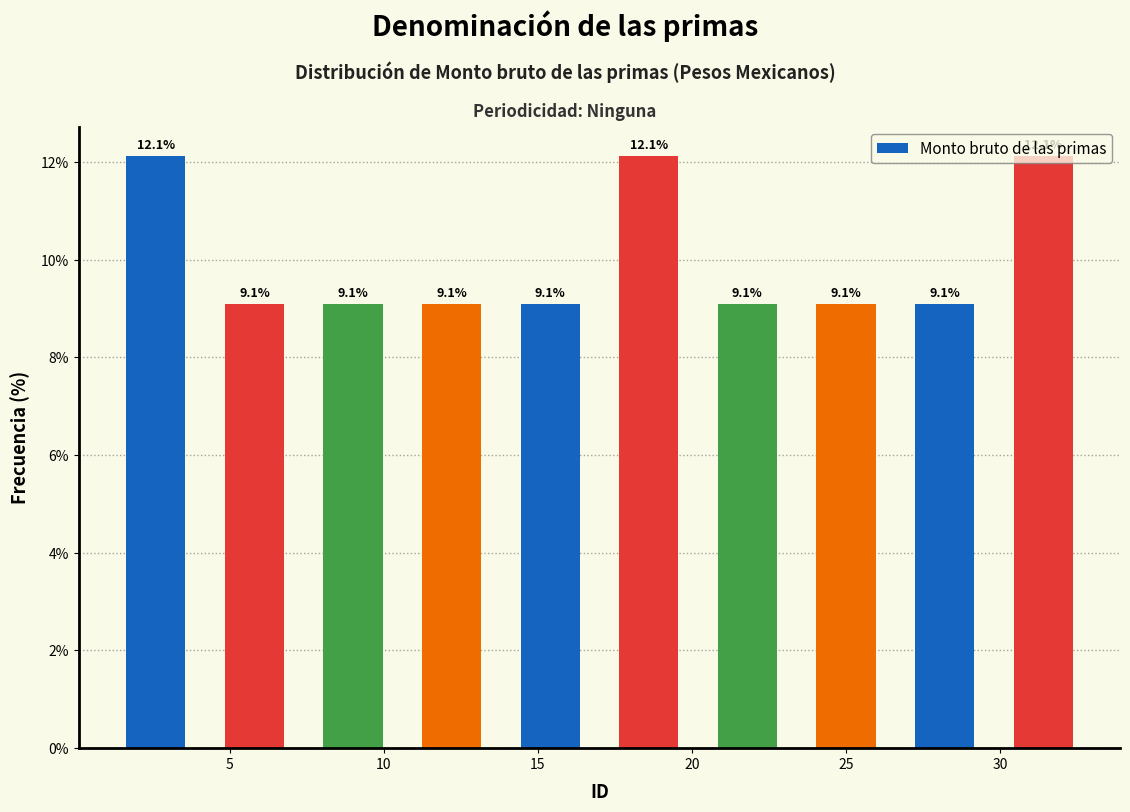

How tall is the bar that spans 10.6 to 13.8 on the x-axis? The bar edges are not printed on the chart, so give them approximately, as read against the axis.

9.1